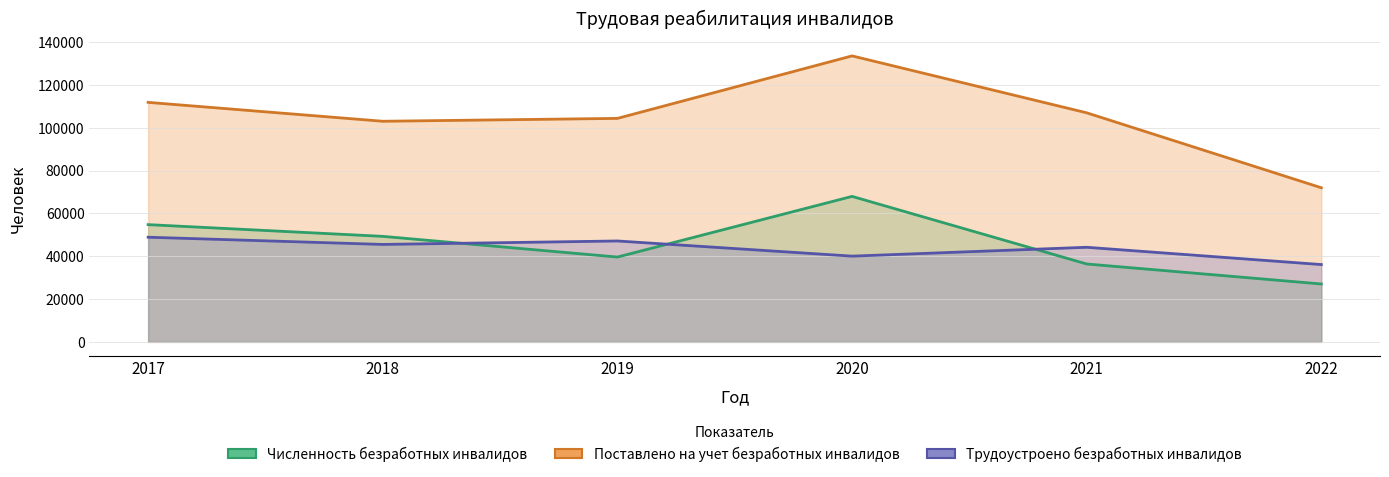

Reading left to right, extract all data points from this chart.

Численность безработных инвалидов: 2017=54781	2018=49302	2019=39630	2020=67977	2021=36397	2022=27053
Поставлено на учет безработных инвалидов: 2017=111910	2018=103086	2019=104427	2020=133628	2021=107031	2022=72009
Трудоустроено безработных инвалидов: 2017=48900	2018=45530	2019=47146	2020=40059	2021=44201	2022=36125